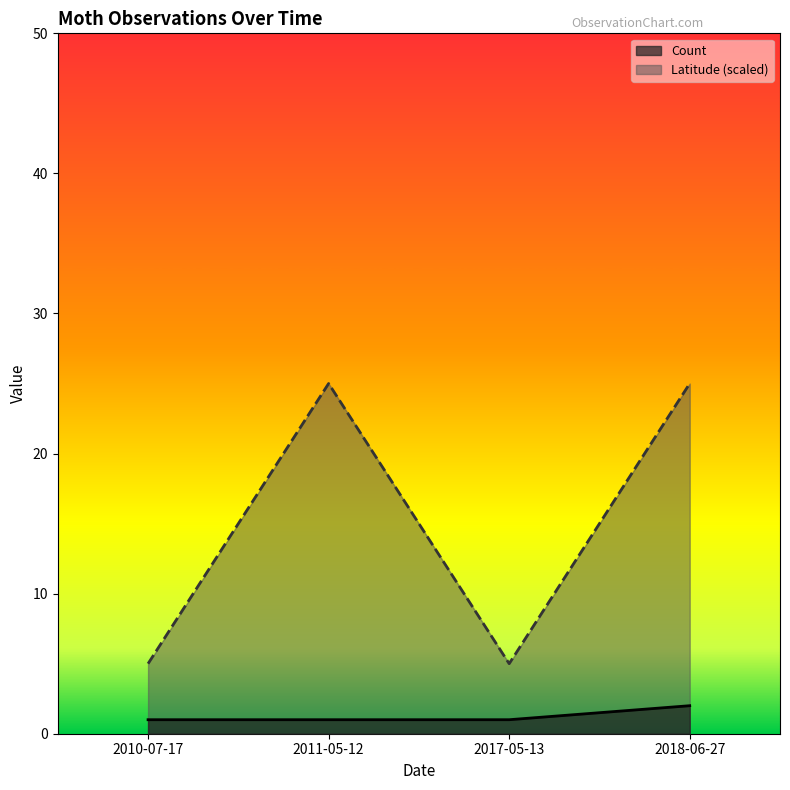

What is the sum of the Count values at 2011-05-12 and 2018-06-27?

3.0